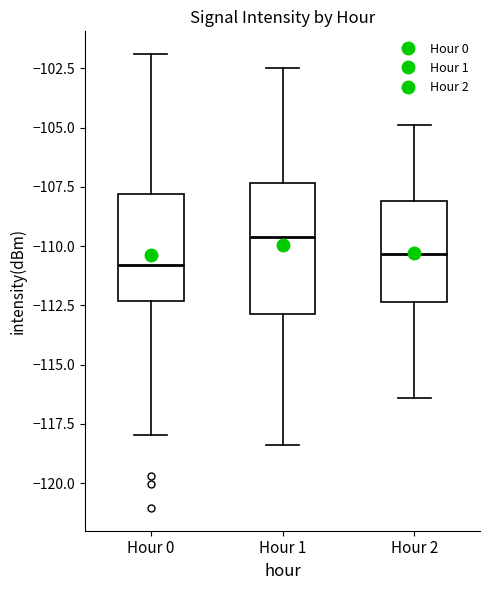

Reading left to right, read every box against the y-axis: the position of its median line, the range the box covers, and the ends of its whiskers. The values are not printed on the chart, so give them approximately, as read against the axis.

Hour 0: median -111.0, box -112.5 to -108.0, whiskers -118.0 to -102.0
Hour 1: median -109.5, box -113.0 to -107.5, whiskers -118.5 to -102.5
Hour 2: median -110.5, box -112.5 to -108.0, whiskers -116.5 to -105.0